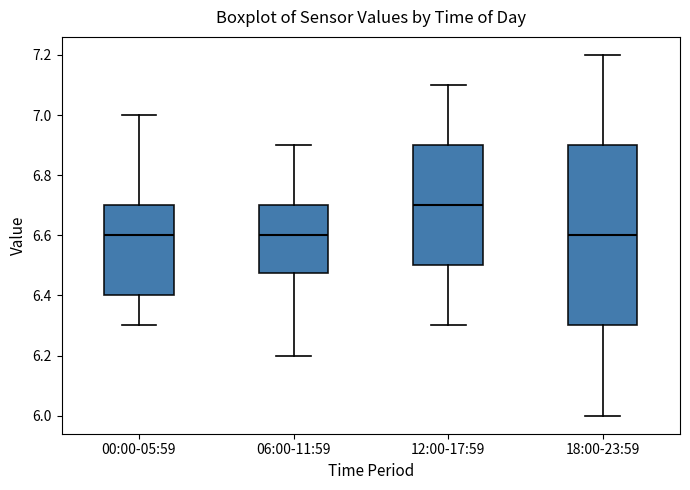

Reading left to right, read every box against the y-axis: the position of its median line, the range the box covers, and the ends of its whiskers. The values are not printed on the chart, so give them approximately, as read against the axis.

00:00-05:59: median 6.60, box 6.40 to 6.70, whiskers 6.30 to 7.00
06:00-11:59: median 6.60, box 6.48 to 6.70, whiskers 6.20 to 6.90
12:00-17:59: median 6.70, box 6.50 to 6.90, whiskers 6.30 to 7.10
18:00-23:59: median 6.60, box 6.30 to 6.90, whiskers 6.00 to 7.20